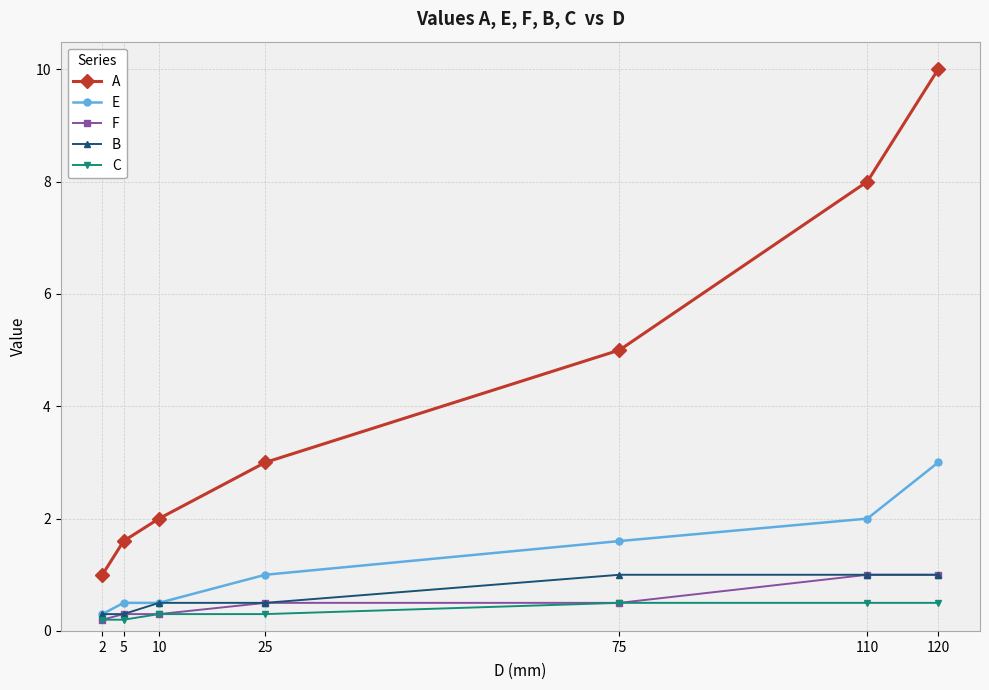

What is the value of the F point at the 7th from the left?

1.0